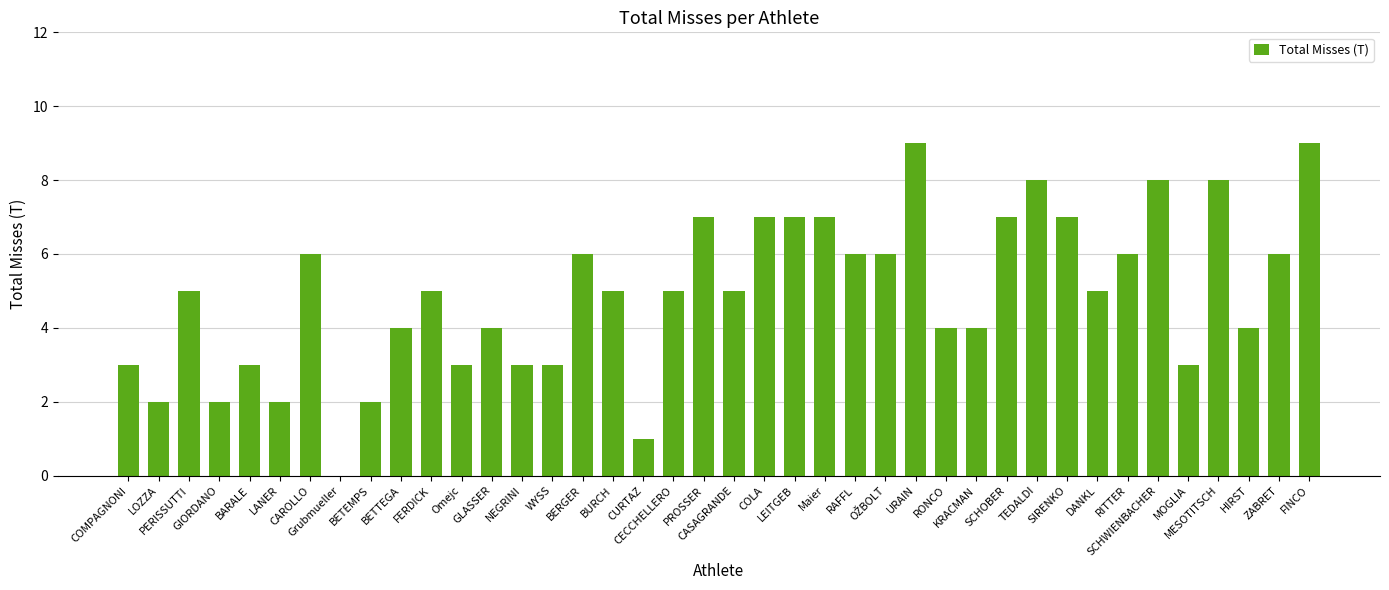

Reading right to left, transcribe all the data shown in this chart.

9	6	4	8	3	8	6	5	7	8	7	4	4	9	6	6	7	7	7	5	7	5	1	5	6	3	3	4	3	5	4	2	0	6	2	3	2	5	2	3